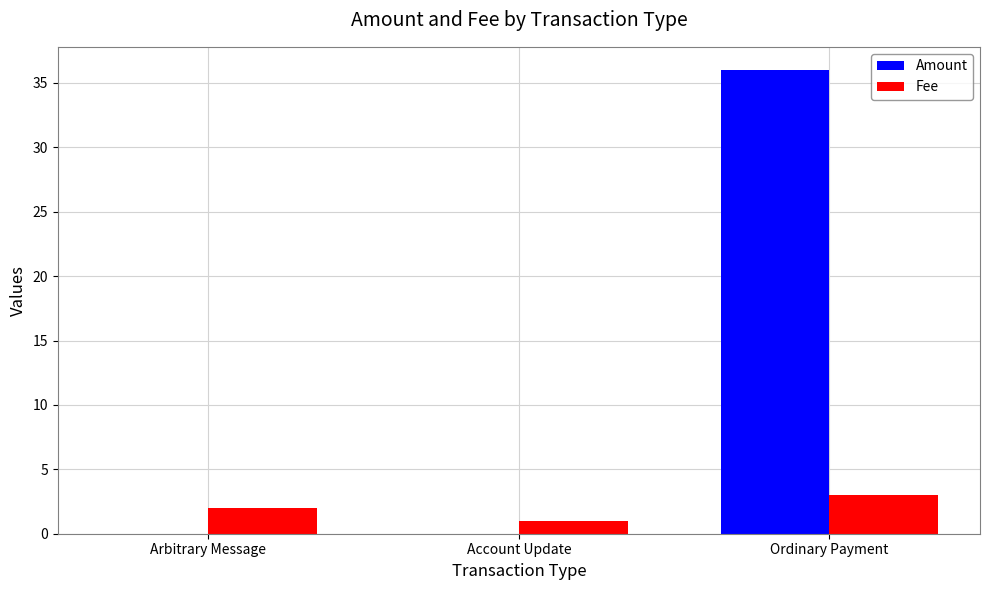

Which category has the highest value in the Fee series?

Ordinary Payment